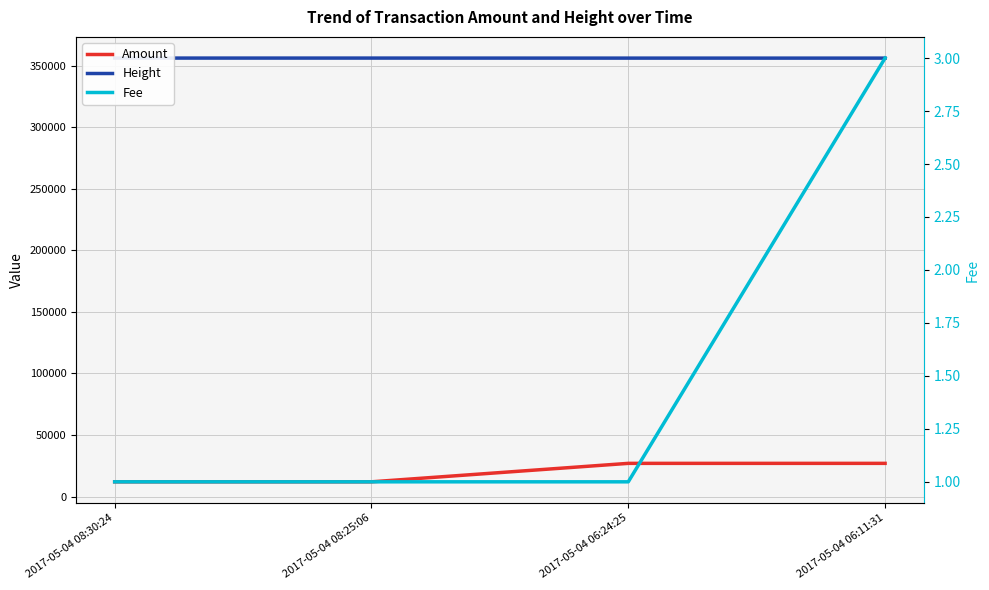

How many data points in Height are less than 356243?

2